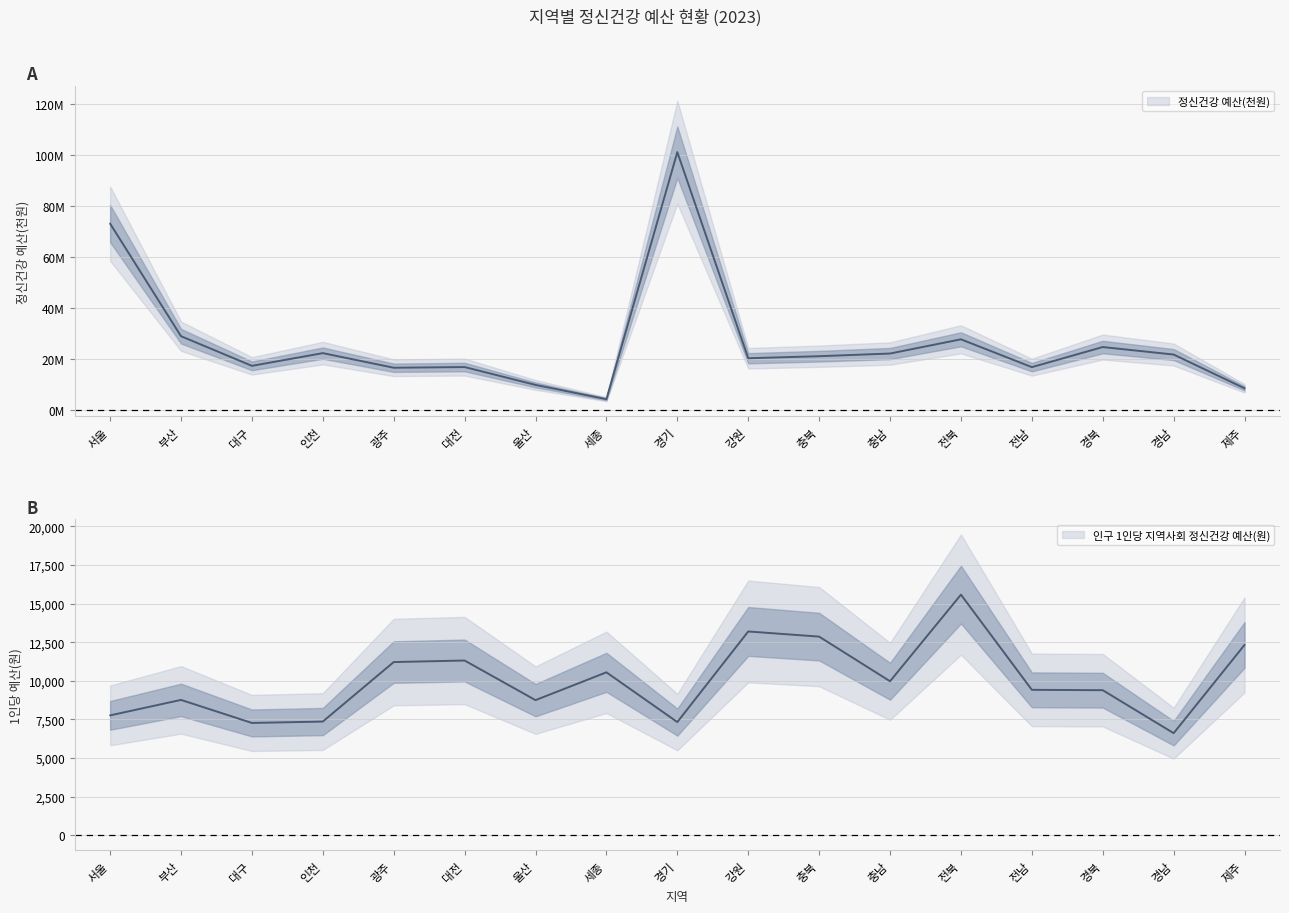

Rank the series at 세종 from highest to lowest value.

정신건강 예산(천원), 인구 1인당 지역사회 정신건강 예산(원)